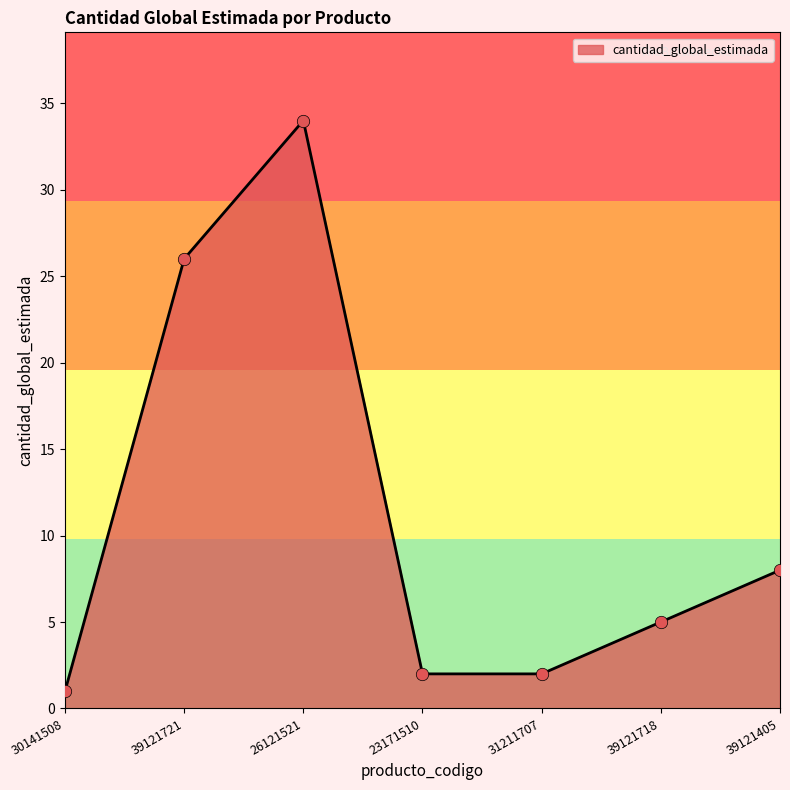

Between 39121718 and 39121405, which is larger?

39121405